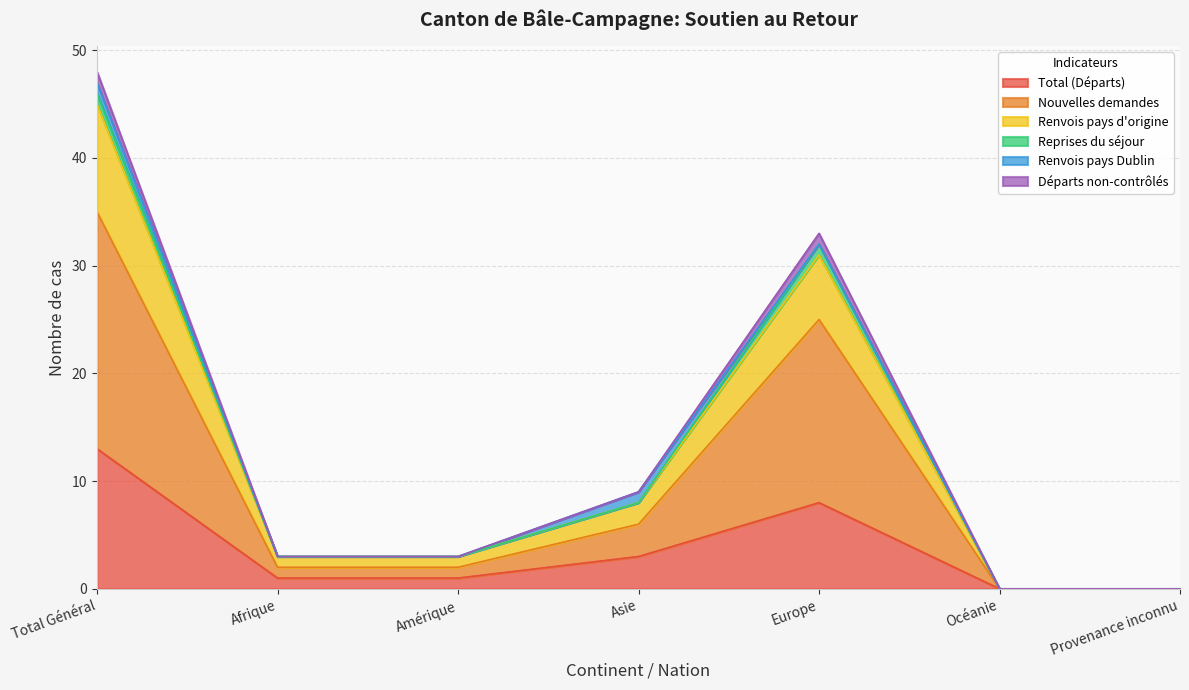

Does the chart display data point markers on the line(s)?

No